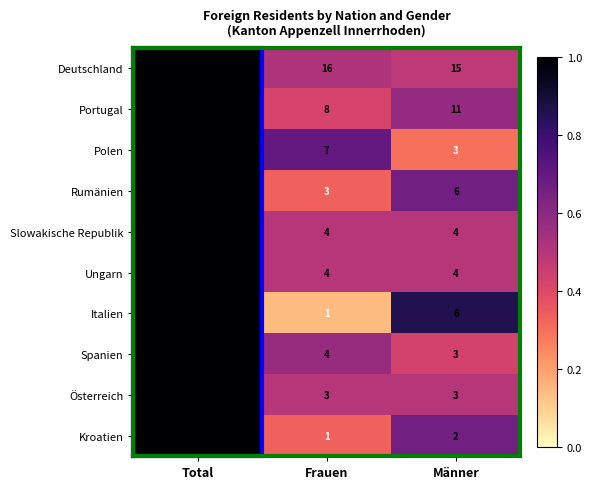

Is it true that Rumänien equals 5 at Total?

False